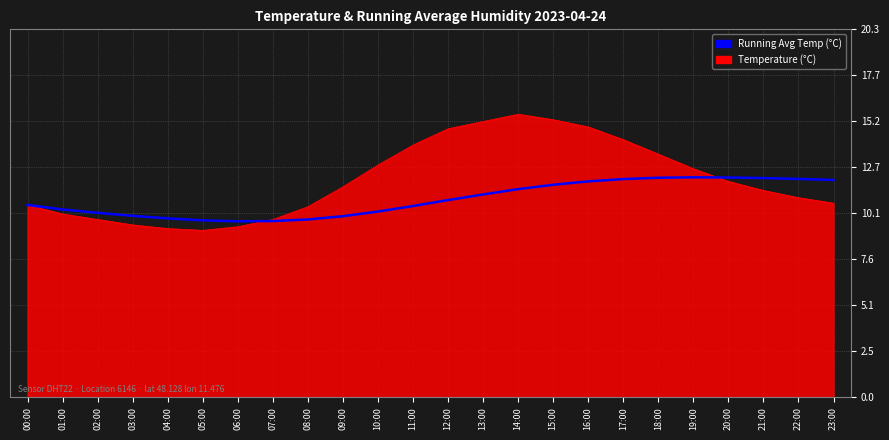

The value of Running Avg Temp (°C) at 01:00 is 3.5. True or false?

False